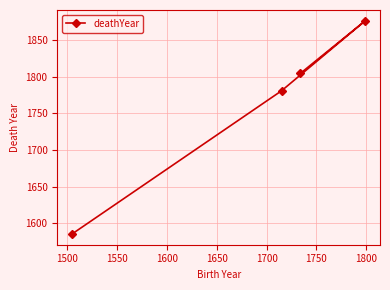

What is the difference between the maximum and minimum values?

292